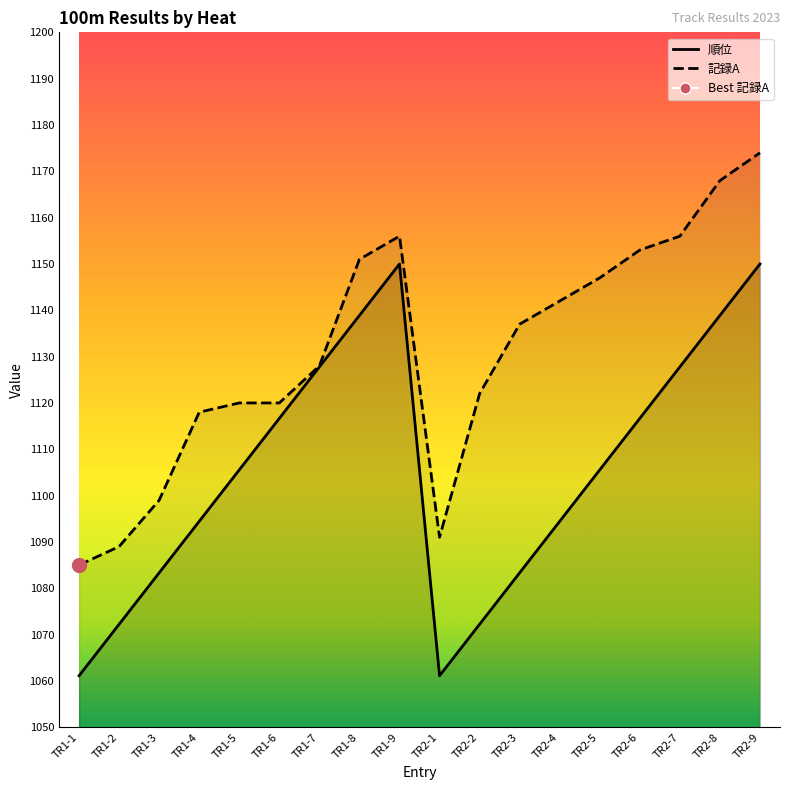

Which series has the widest spread of values?

記録A